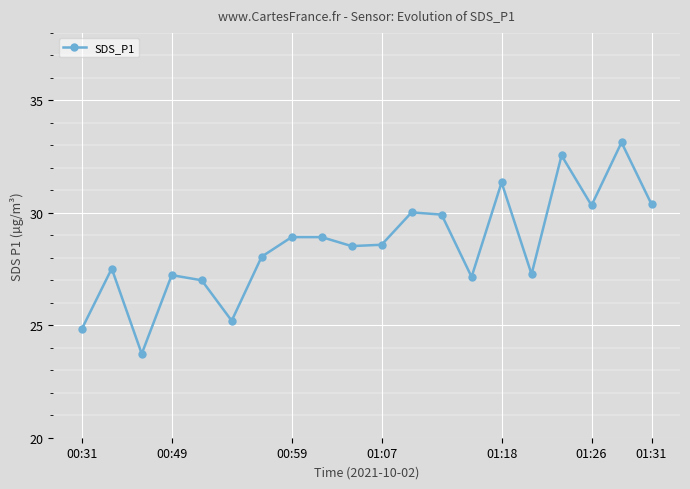

True or false: the data has more than 2 interior local peaks.

True